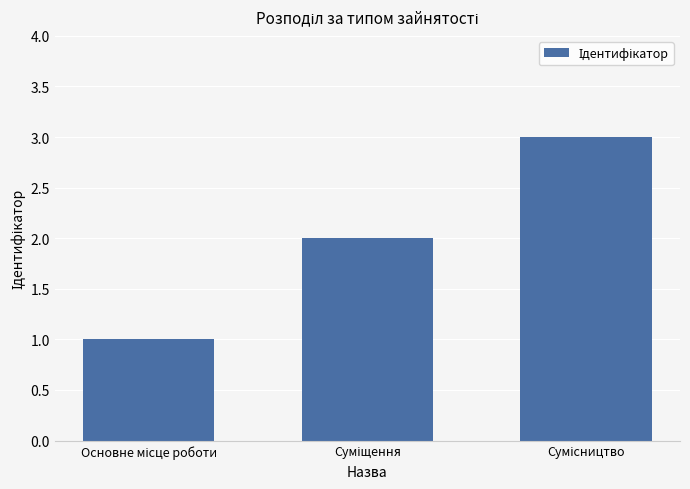

What is the maximum value shown in the chart?

3